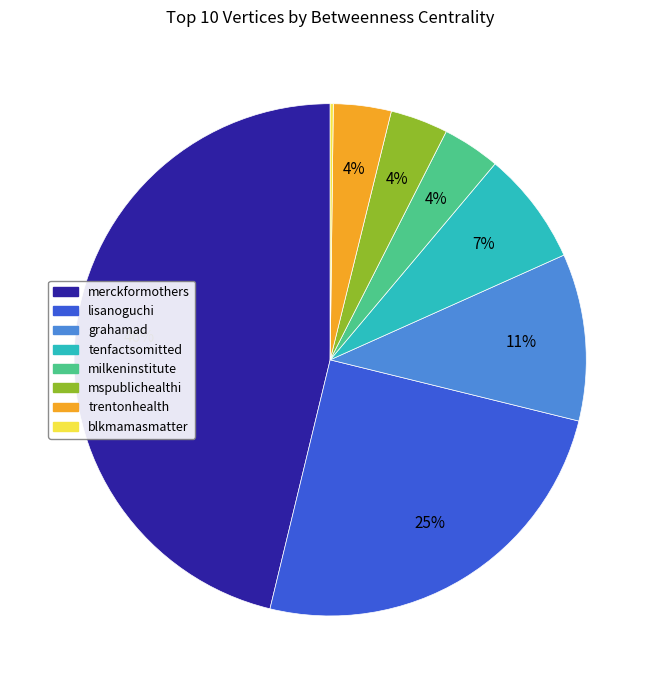

Between tenfactsomitted and trentonhealth, which is larger?

tenfactsomitted